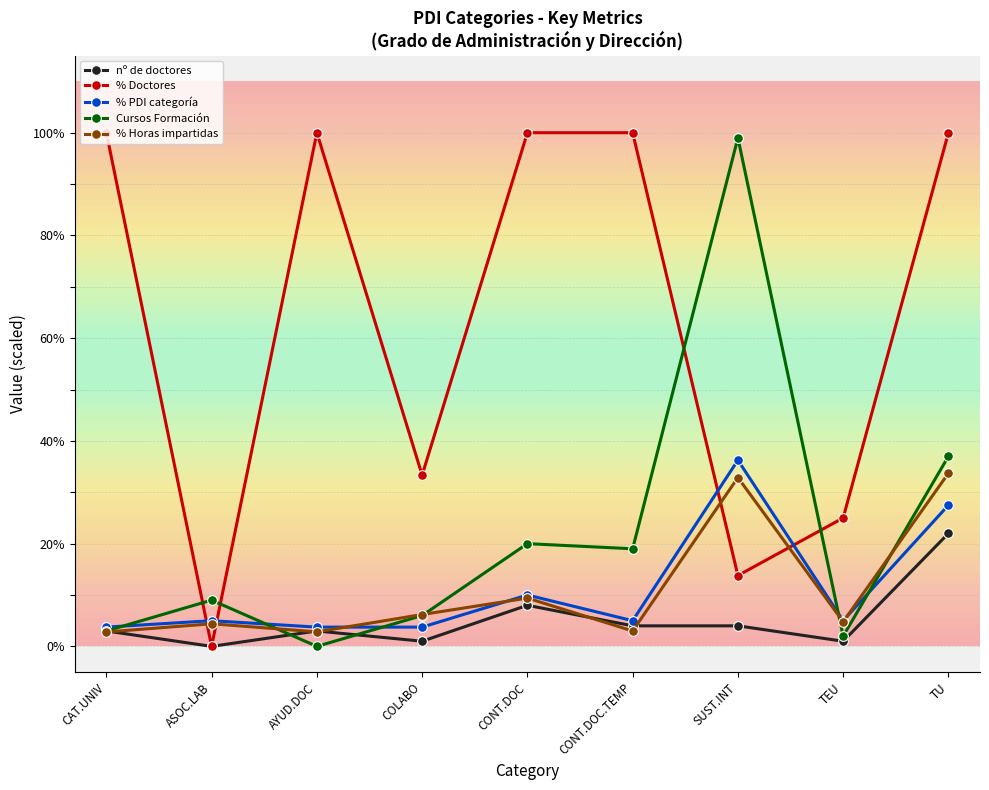

Which series changed the most between ASOC.LAB and COLABO?

% Doctores